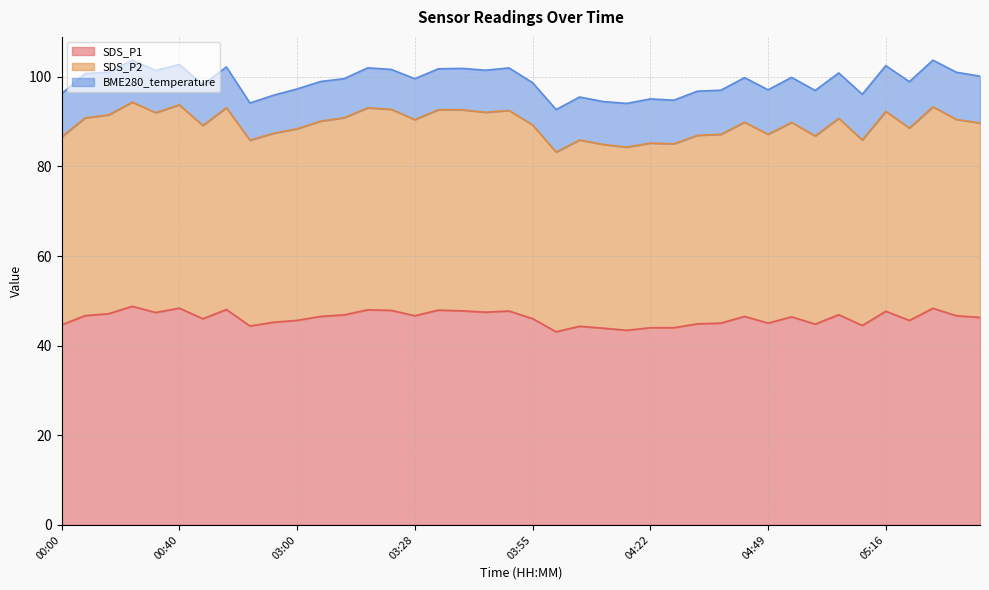

What is the average value of the SDS_P1 series?

46.2